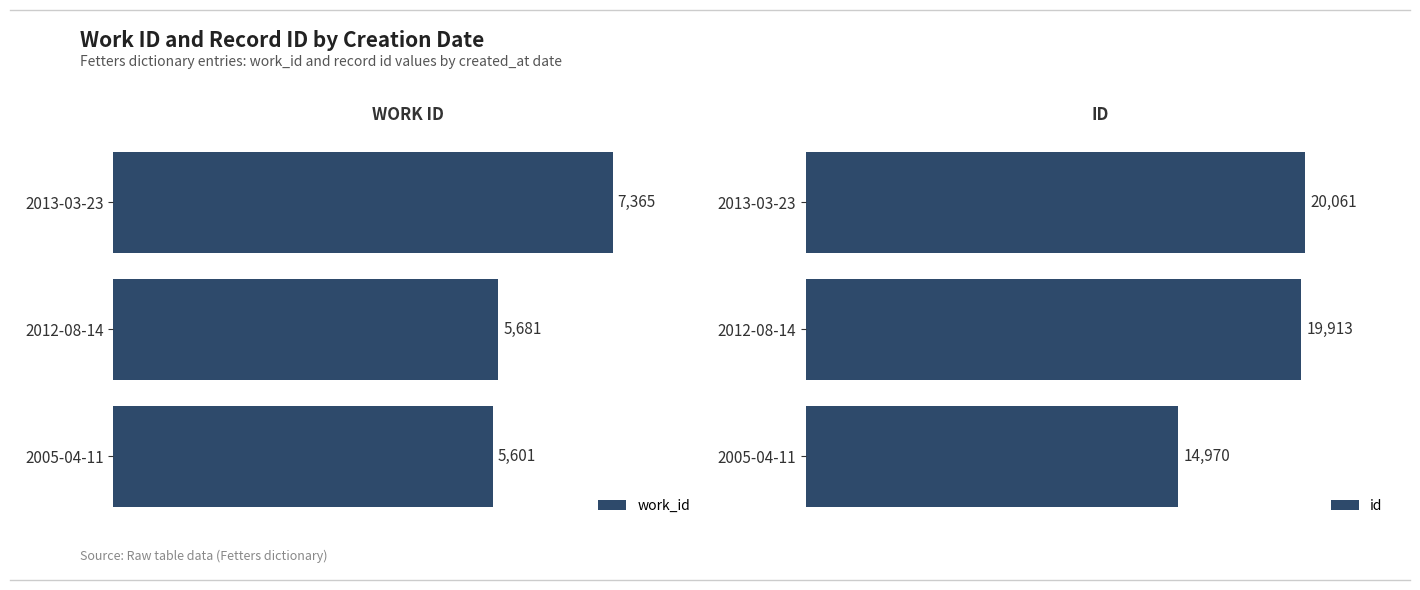

What are all the series names shown in the legend?

work_id, id